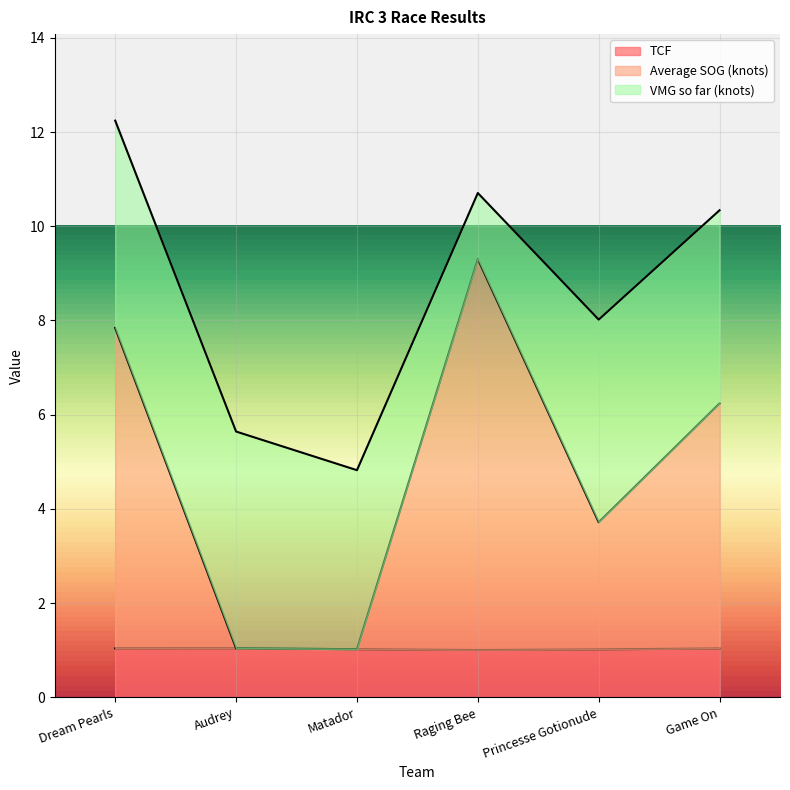

At which label does TCF reach its minimum?

Raging Bee